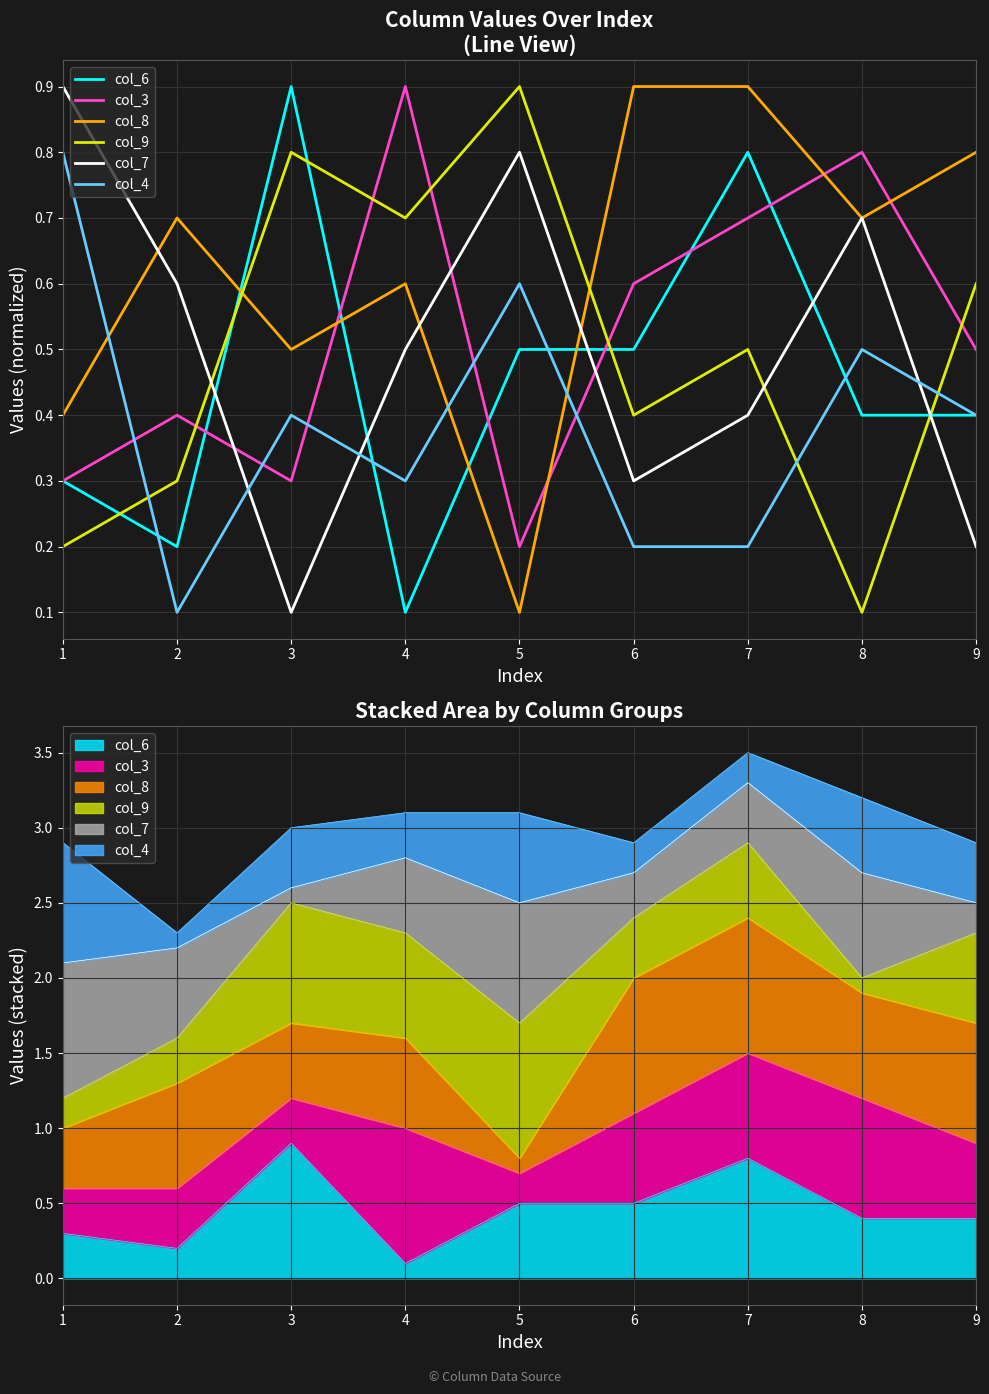

Reading left to right, transcribe all the data shown in this chart.

col_6: 1=0.3	2=0.2	3=0.9	4=0.1	5=0.5	6=0.5	7=0.8	8=0.4	9=0.4
col_3: 1=0.3	2=0.4	3=0.3	4=0.9	5=0.2	6=0.6	7=0.7	8=0.8	9=0.5
col_8: 1=0.4	2=0.7	3=0.5	4=0.6	5=0.1	6=0.9	7=0.9	8=0.7	9=0.8
col_9: 1=0.2	2=0.3	3=0.8	4=0.7	5=0.9	6=0.4	7=0.5	8=0.1	9=0.6
col_7: 1=0.9	2=0.6	3=0.1	4=0.5	5=0.8	6=0.3	7=0.4	8=0.7	9=0.2
col_4: 1=0.8	2=0.1	3=0.4	4=0.3	5=0.6	6=0.2	7=0.2	8=0.5	9=0.4